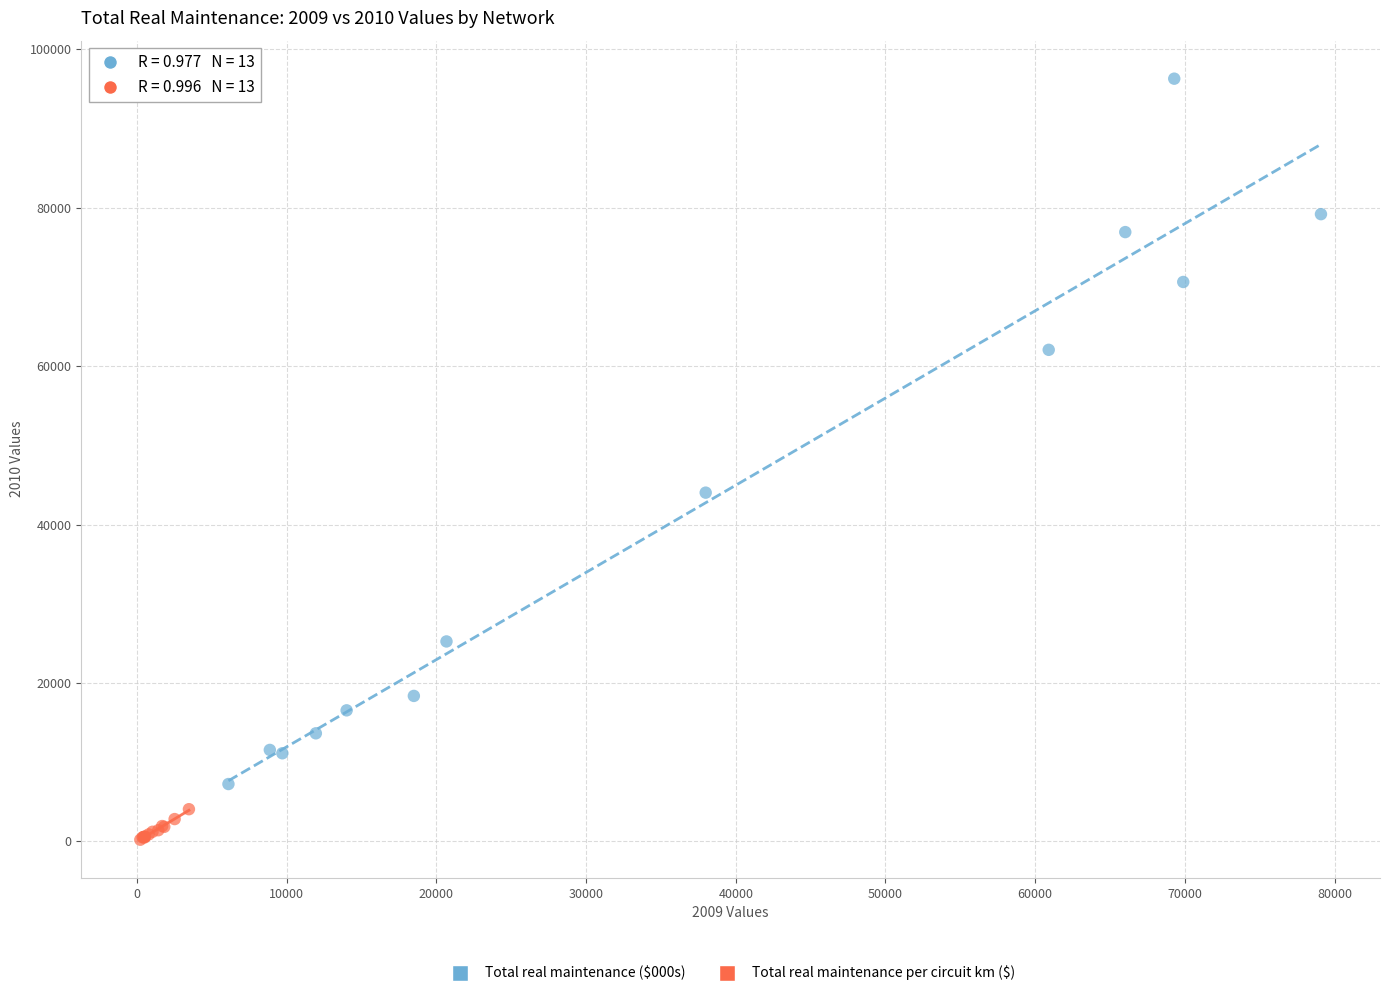

Which series has the largest Y range (max minus min)?

Total real maintenance ($000s)